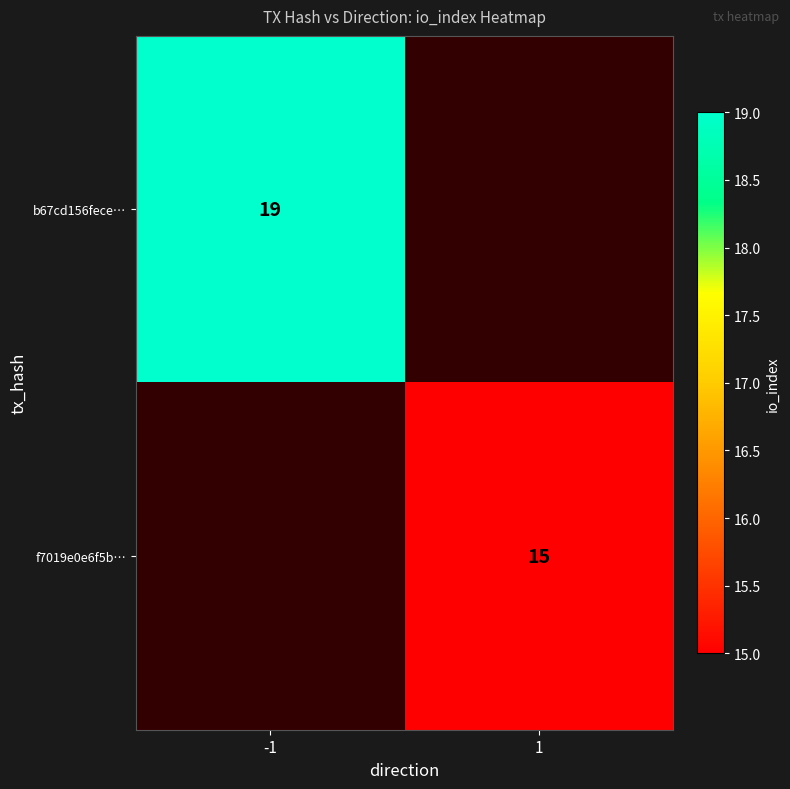

The value of f7019e0e6f5b… at 1 is 15. True or false?

True